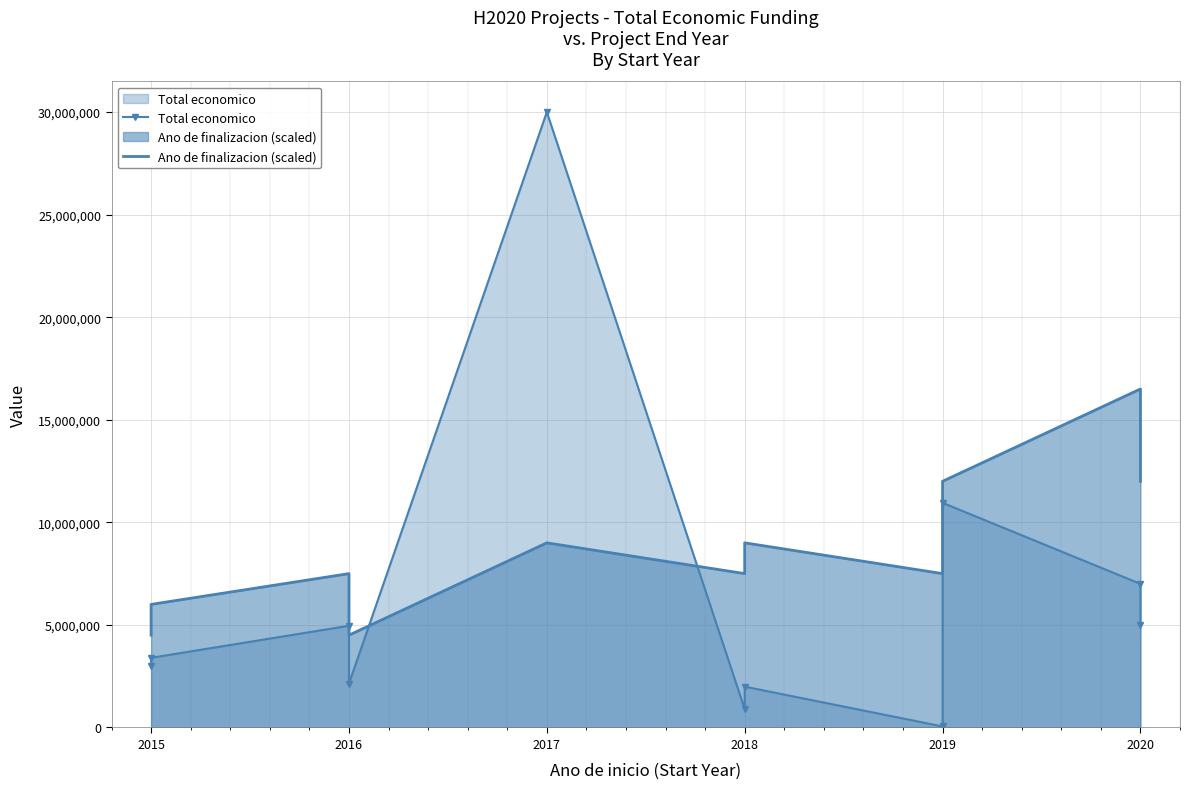

Between 2016 and 2019, which is larger?

2016